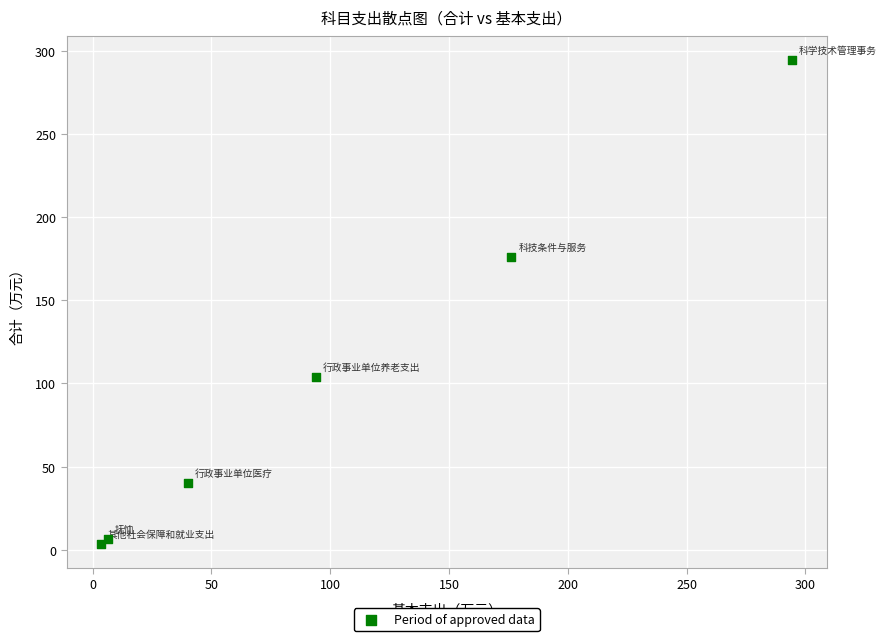

What Y value in the scatter plot is closest to 148?

176.2